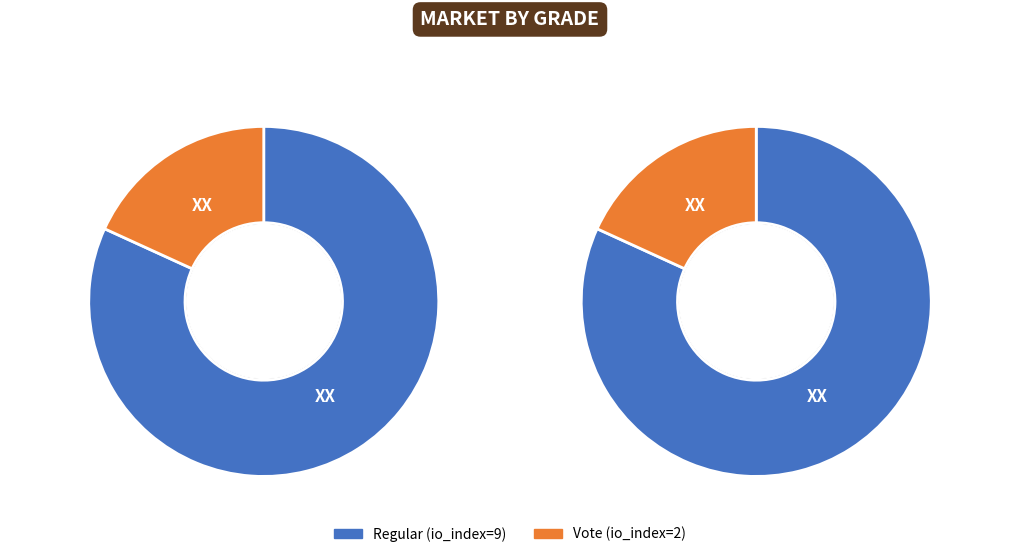

Count the number of slices in the pie.

2